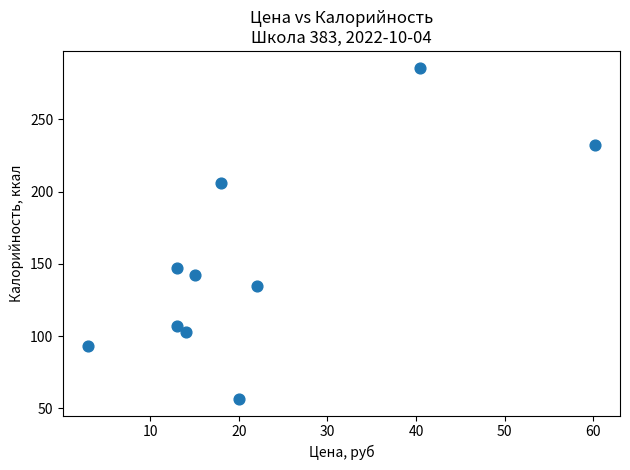

What is the range of X values (max minus min)?

57.2